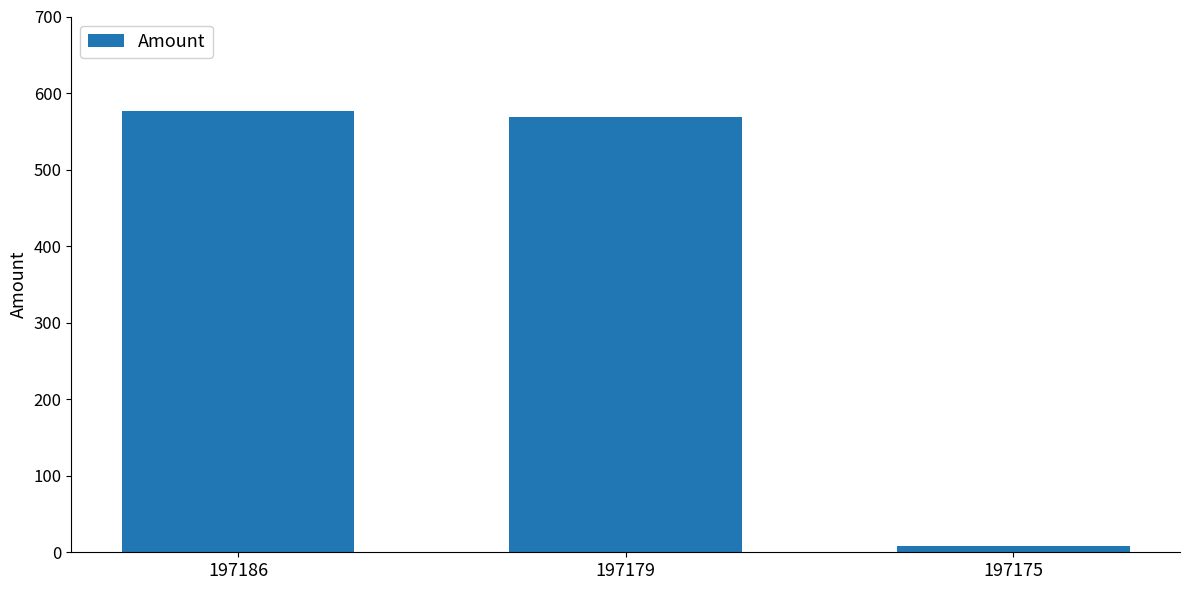

Reading right to left, transcribe all the data shown in this chart.

8.2	568.7	575.9